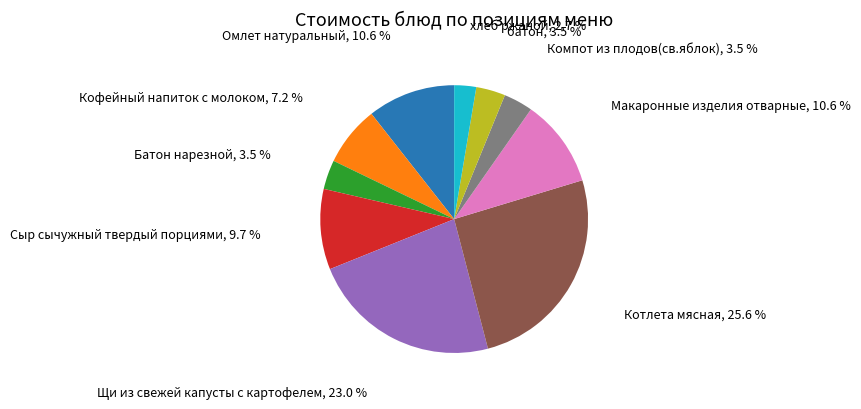

Is Батон нарезной the majority of the pie?

No